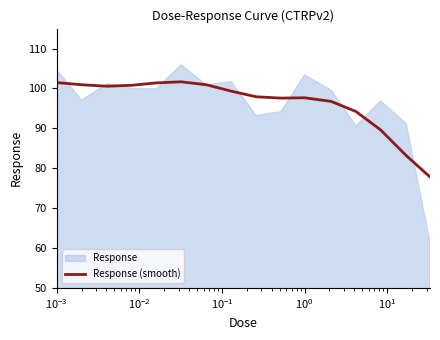

What is the highest value of the Response (smooth) series?

101.7